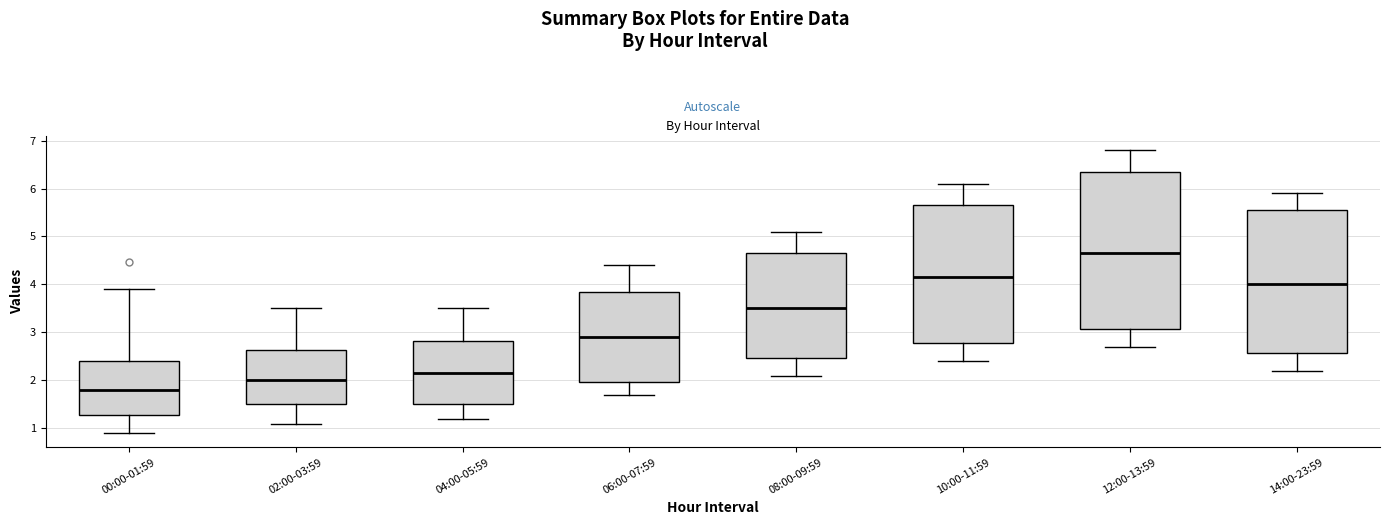

Which box's median line is the lowest?

00:00-01:59